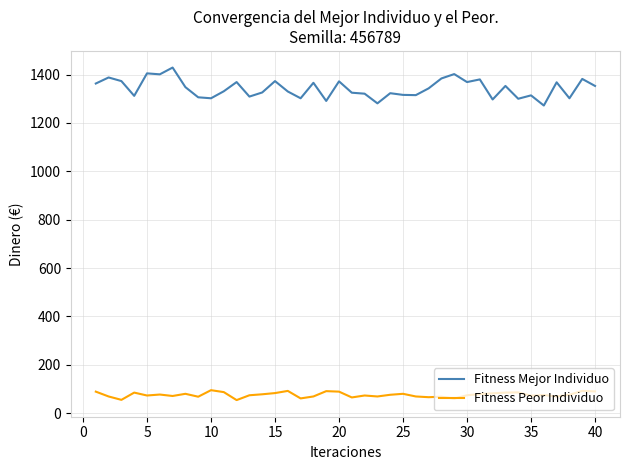

List the series in order of their peak value, highest first.

Fitness Mejor Individuo, Fitness Peor Individuo